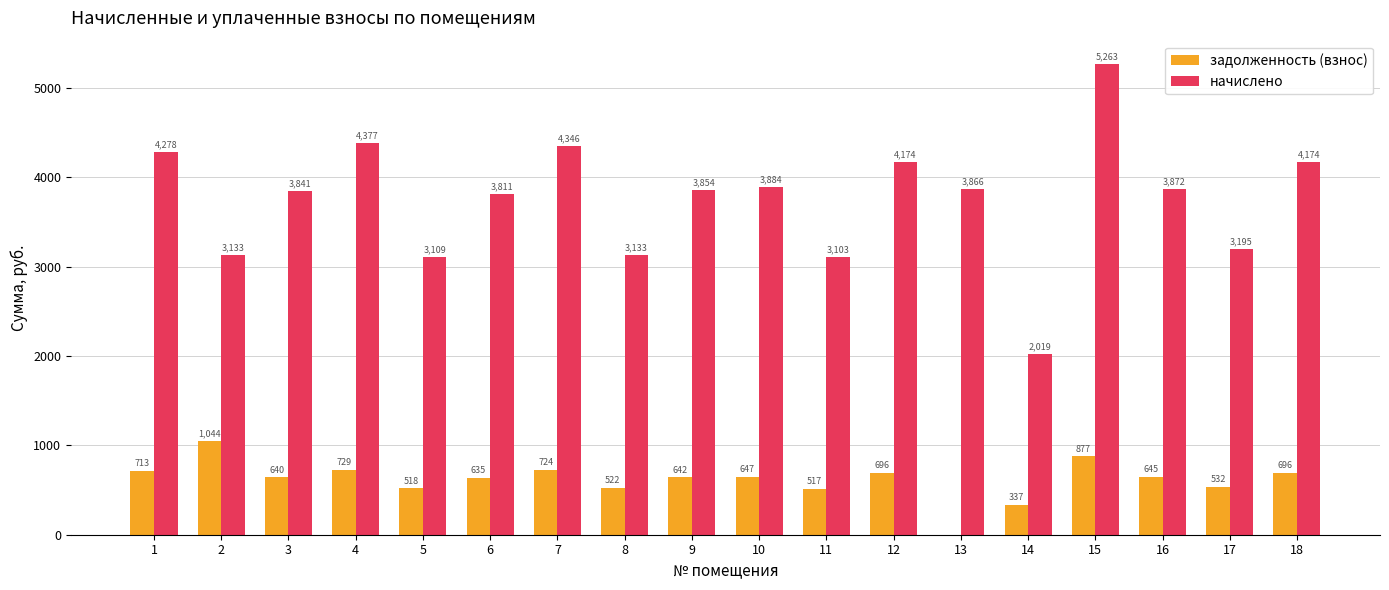

Read the начислено value at 11.

3102.6